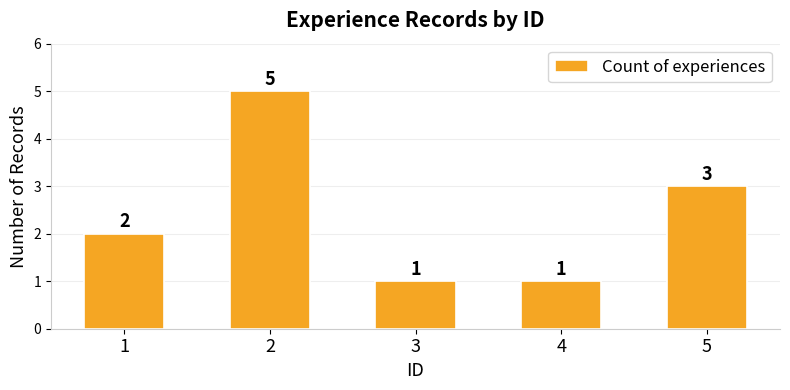

What is the difference between the second highest and second lowest values?

2